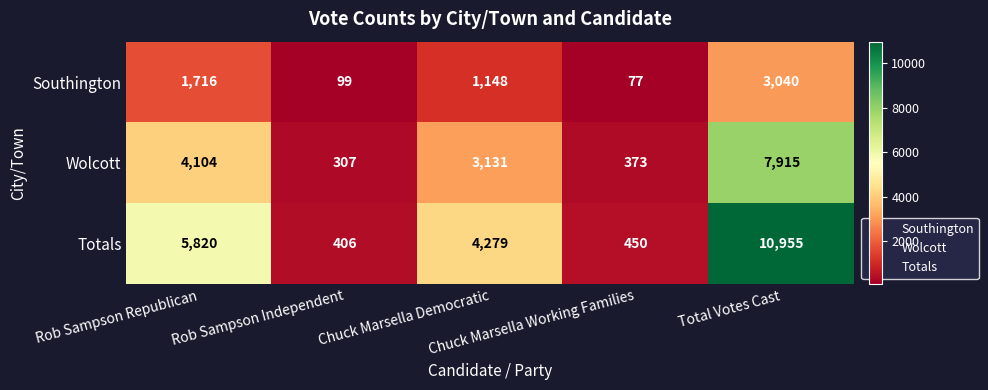

List the series in order of their peak value, lowest first.

Southington, Wolcott, Totals